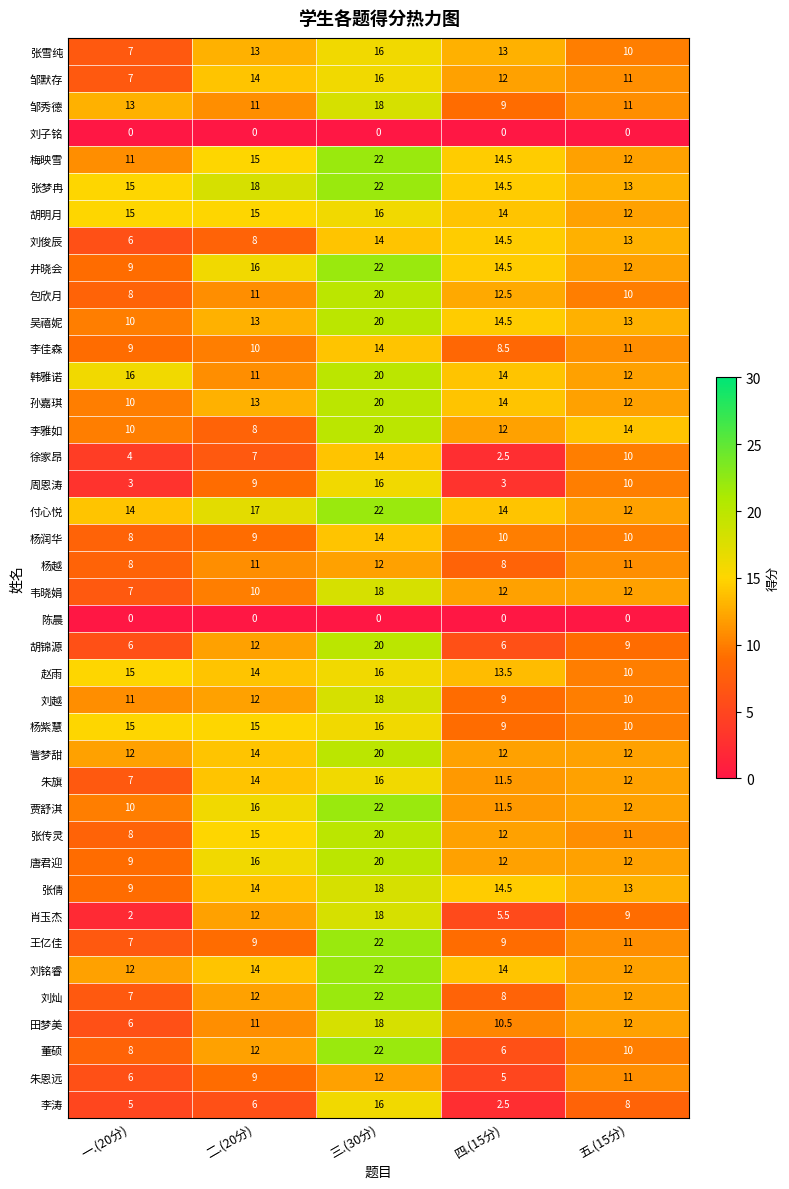

What is the spread (max minus min) of values at 三.(30分)?

22.0